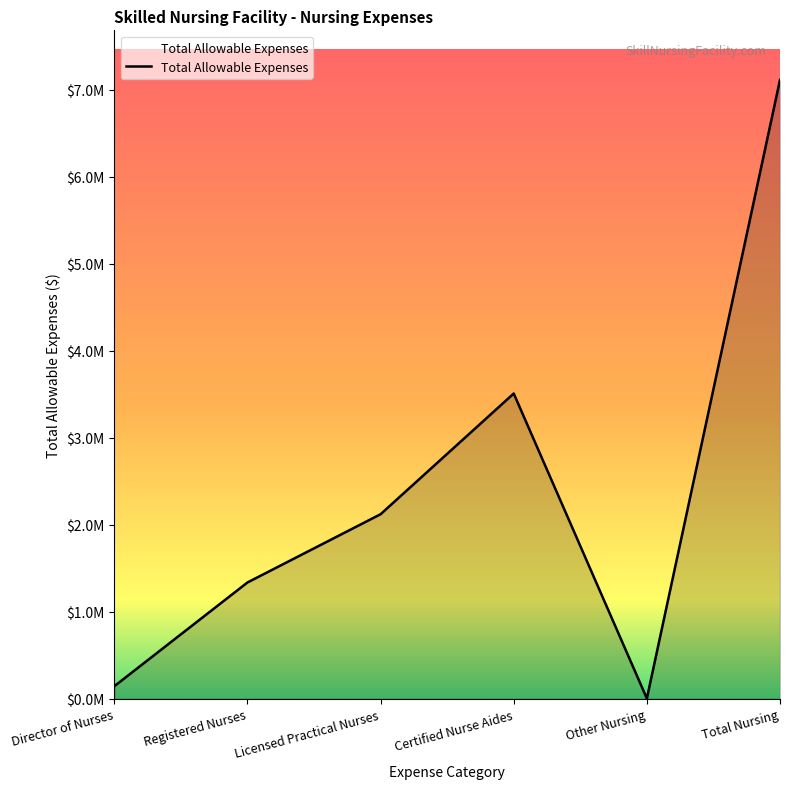

Does the chart have visible grid lines?

No